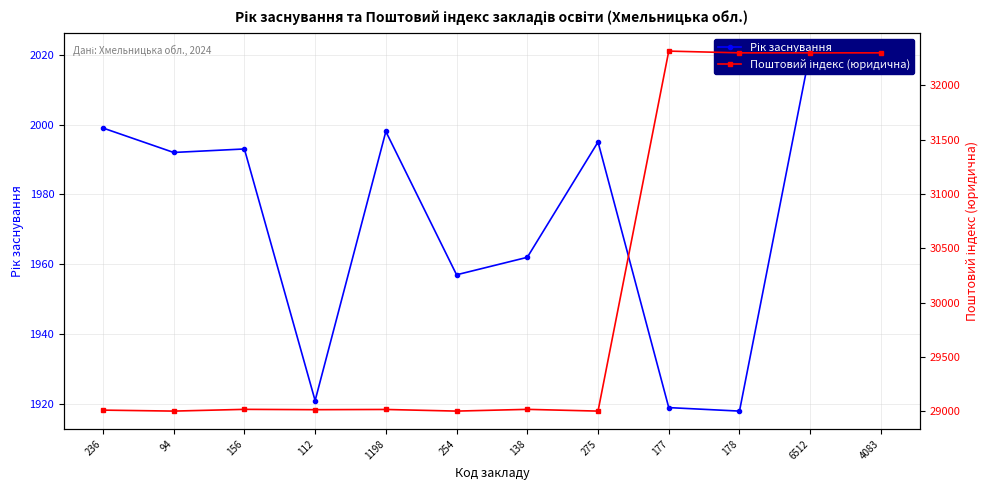

Does the chart display data point markers on the line(s)?

Yes